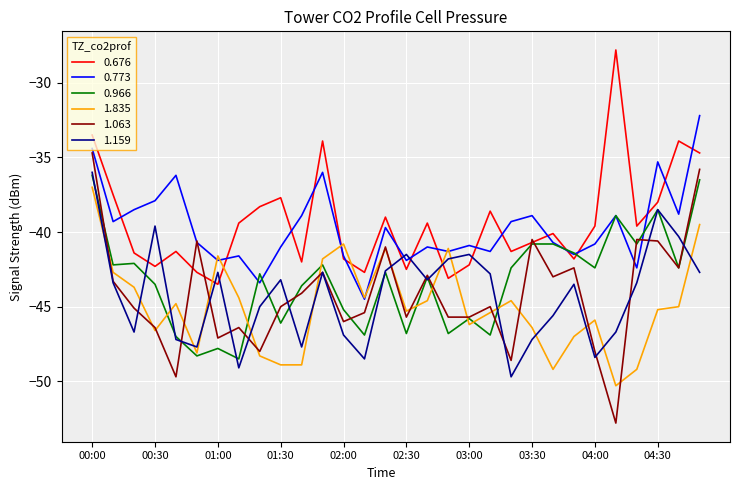

What is the difference between the maximum and minimum values in the 0.773 series?

12.3